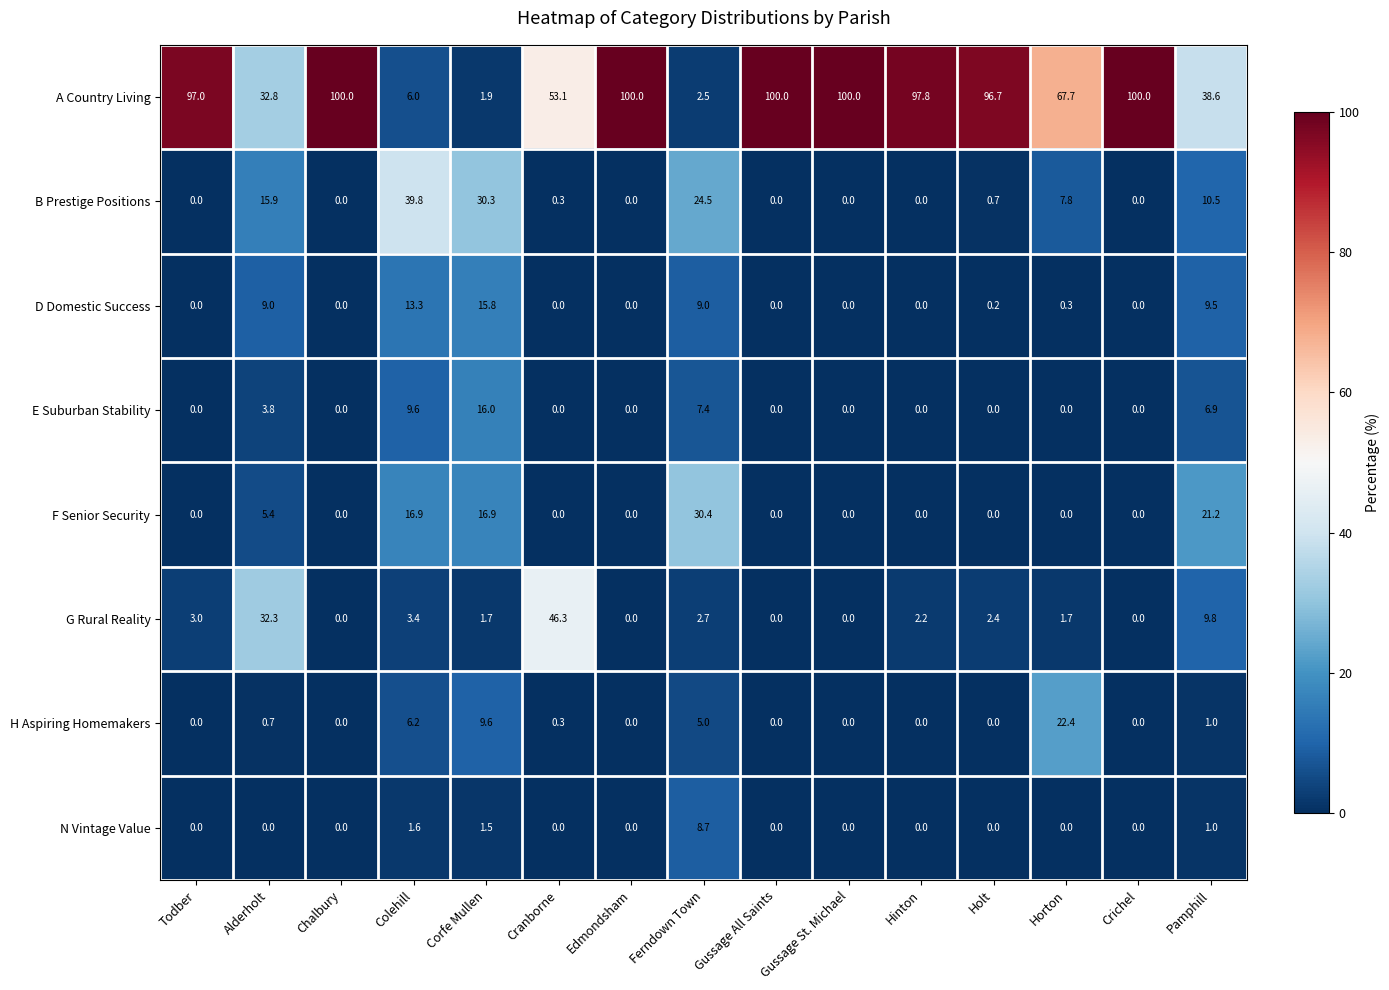

What is the difference between the maximum and second lowest values in the B Prestige Positions series?

39.8